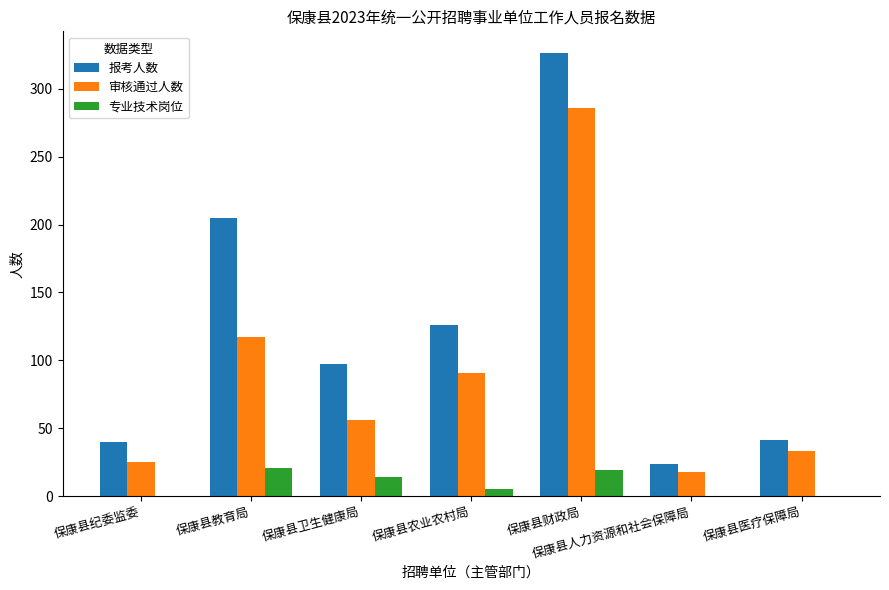

Where is 报考人数 nearest to the value 175?

保康县教育局